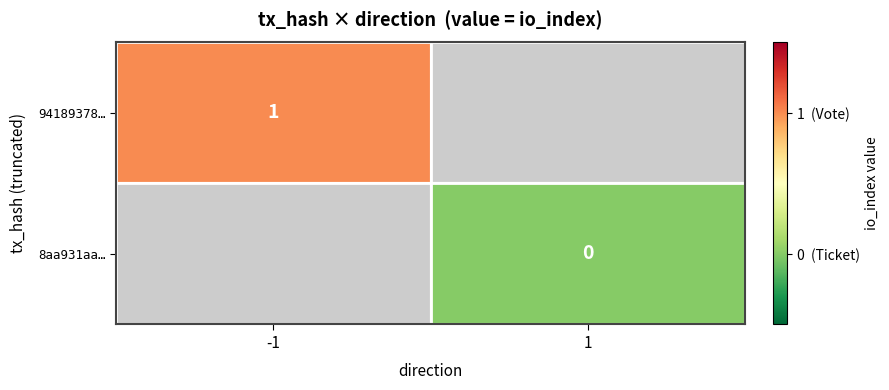

The value of 94189378… at -1 is 1.7. True or false?

False